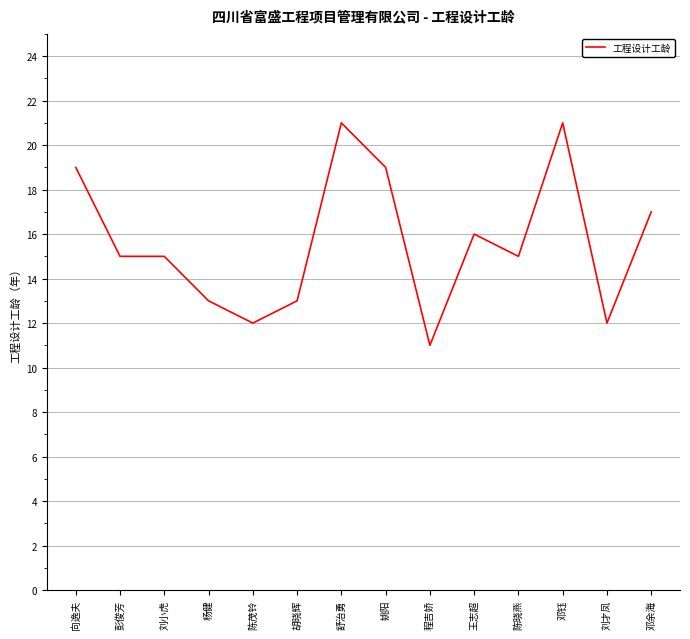

What position from the left is 姚阳?

8